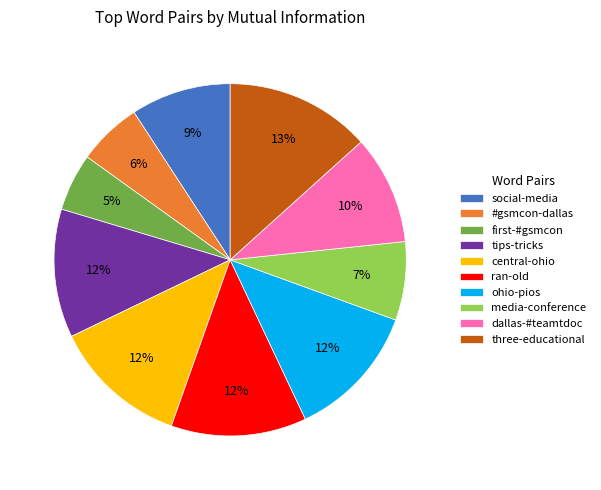

To the nearest percent, what percentage of the pie is #gsmcon-dallas?

6%